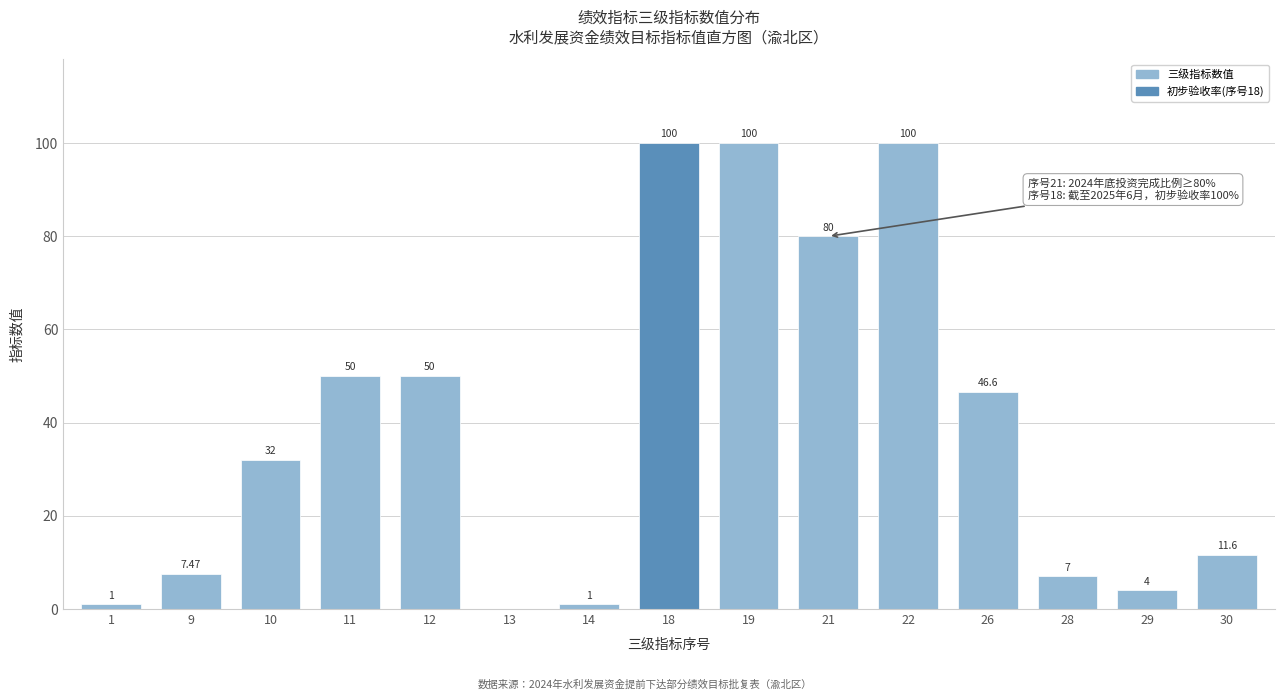

Between 9 and 13, which is larger?

9